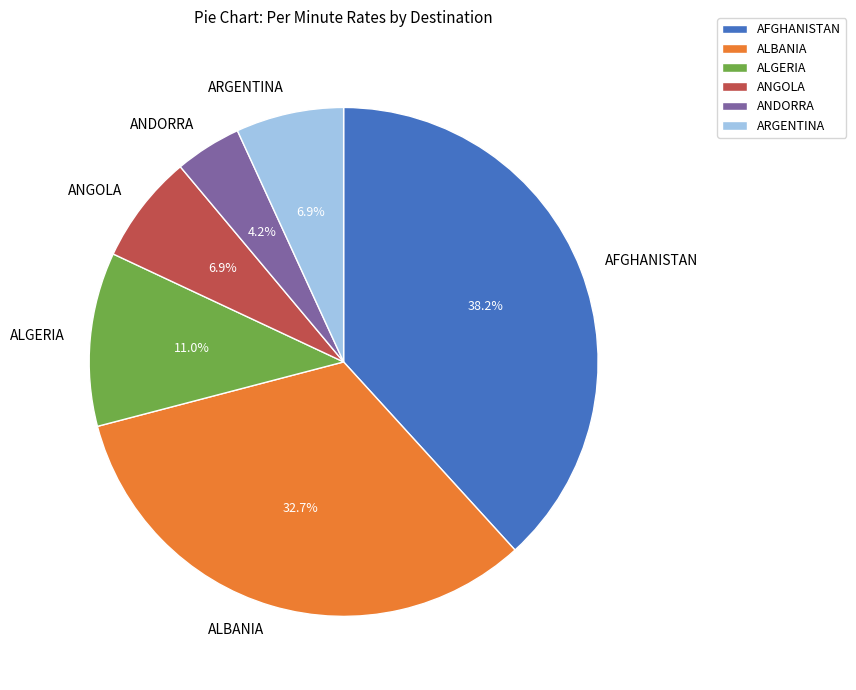

Does ALGERIA account for over 50% of the chart?

No